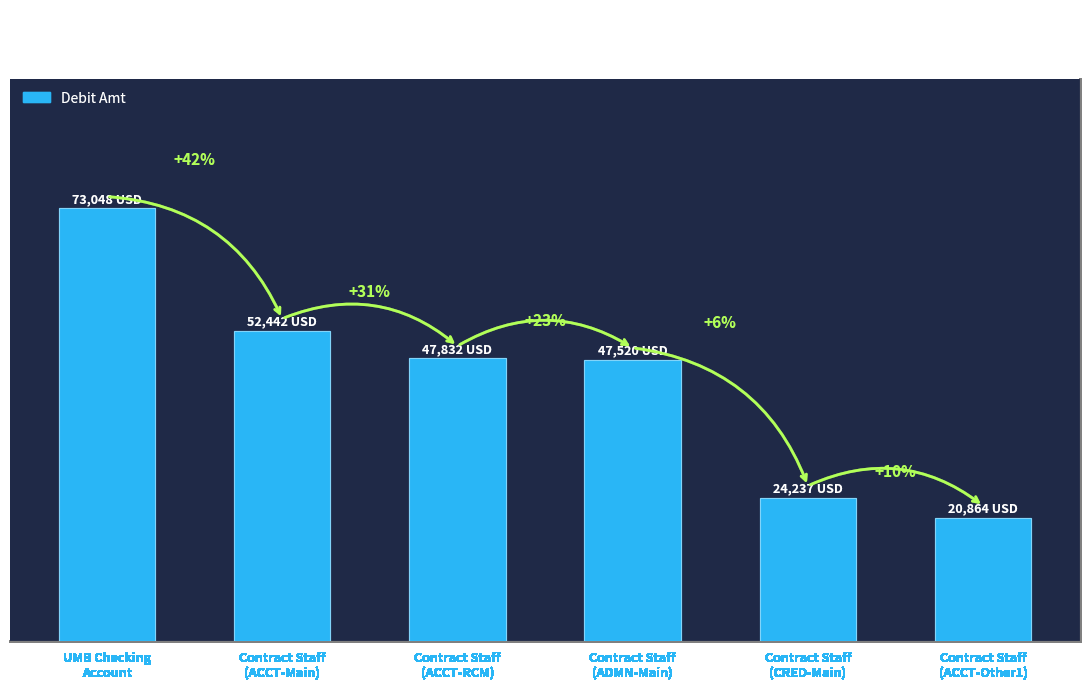

Does the chart contain any negative values?

No